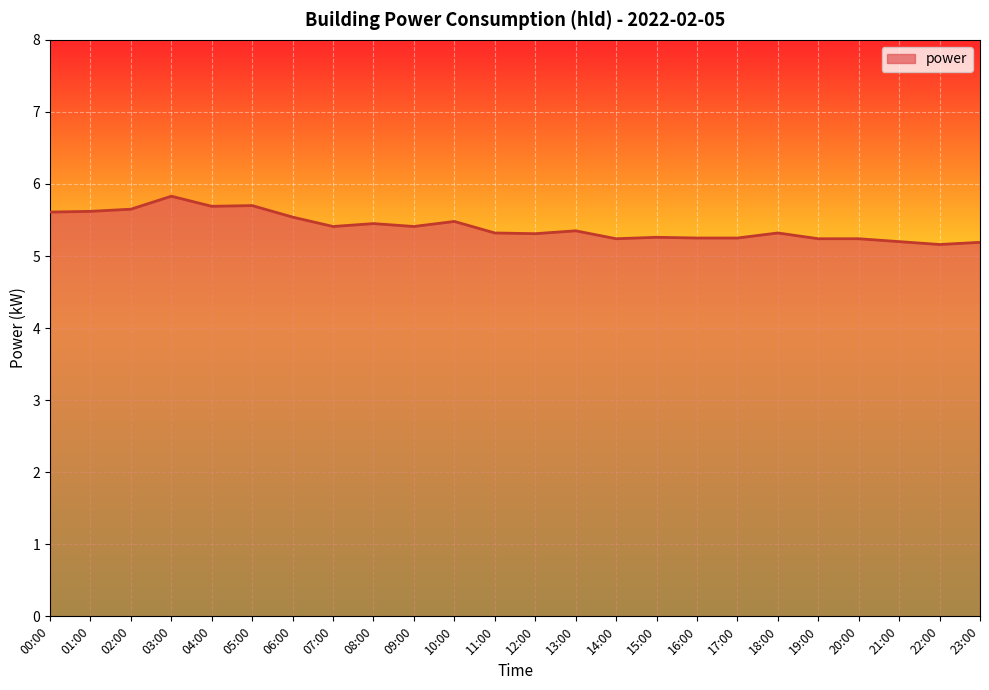

What is the minimum value shown in the chart?

5.2